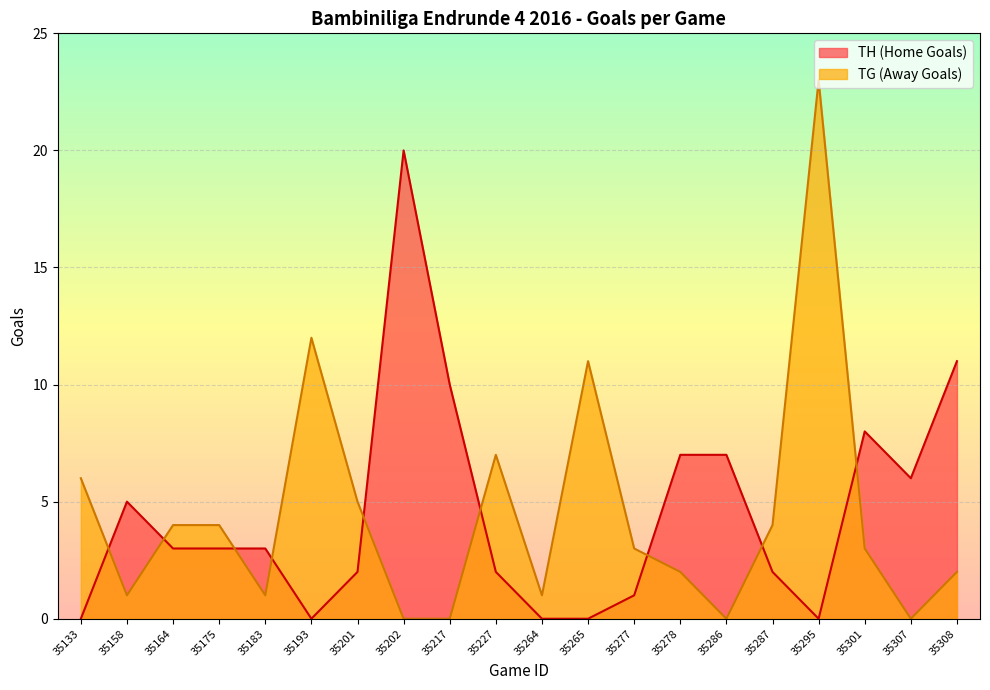

Where do TH (Home Goals) and TG (Away Goals) first cross each other?

35133 and 35158